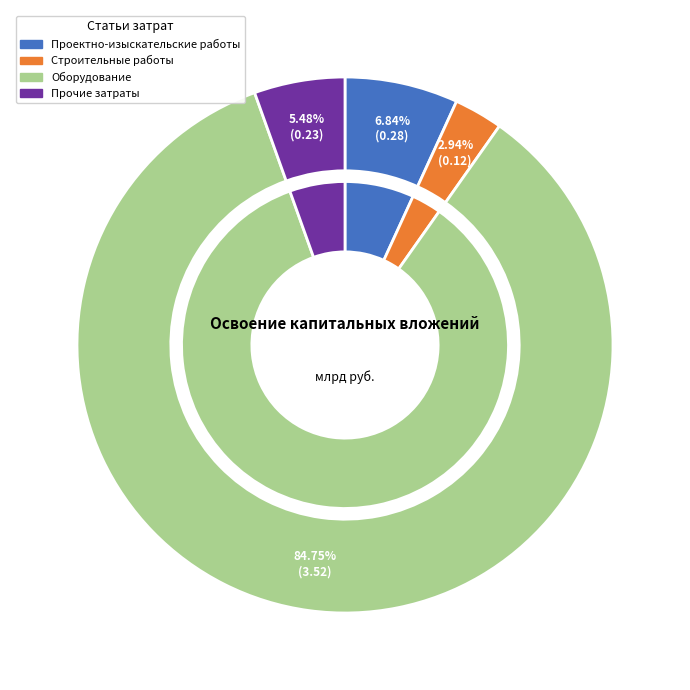

To the nearest percent, what is the difference between the largest and smallest slice percentages?

82%